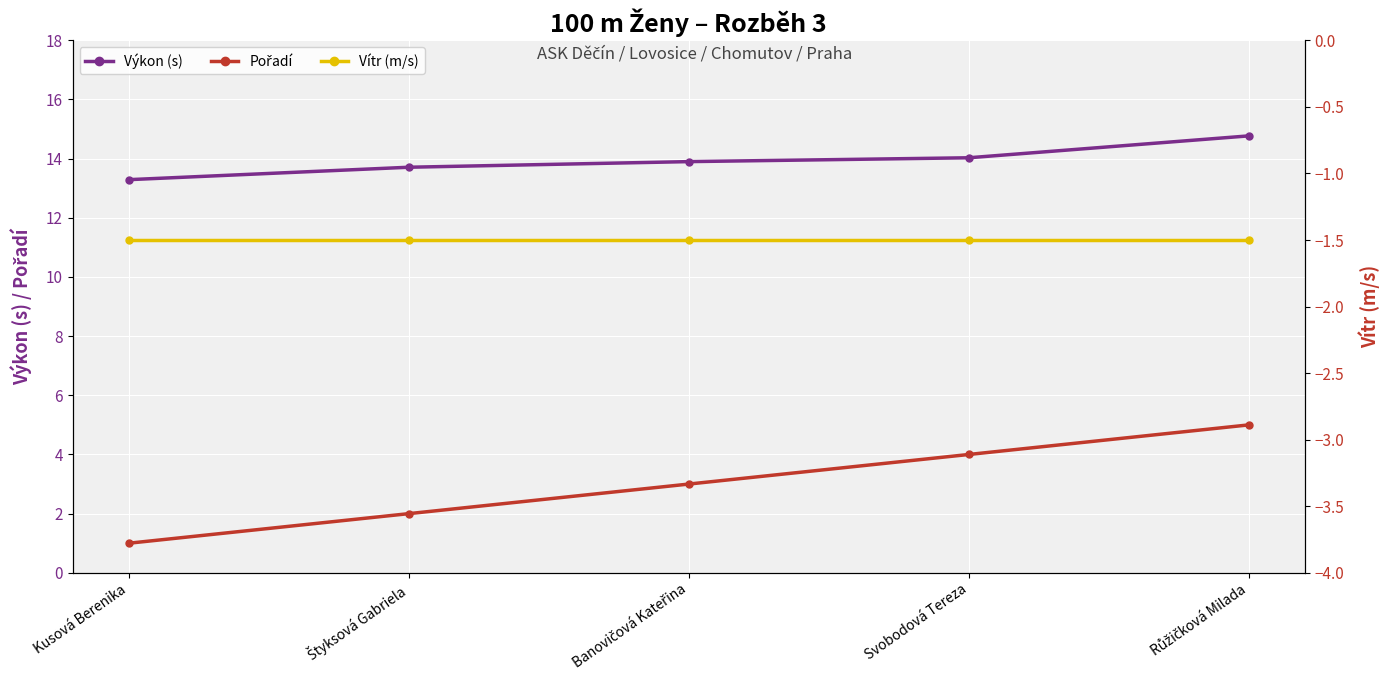

Reading right to left, list all the values displayed in this chart.

Výkon (s): Růžičková Milada=14.8	Svobodová Tereza=14.0	Banovičová Kateřina=13.9	Štyksová Gabriela=13.7	Kusová Berenika=13.3
Pořadí: Růžičková Milada=5.0	Svobodová Tereza=4.0	Banovičová Kateřina=3.0	Štyksová Gabriela=2.0	Kusová Berenika=1.0
Vítr (m/s): Růžičková Milada=-1.5	Svobodová Tereza=-1.5	Banovičová Kateřina=-1.5	Štyksová Gabriela=-1.5	Kusová Berenika=-1.5